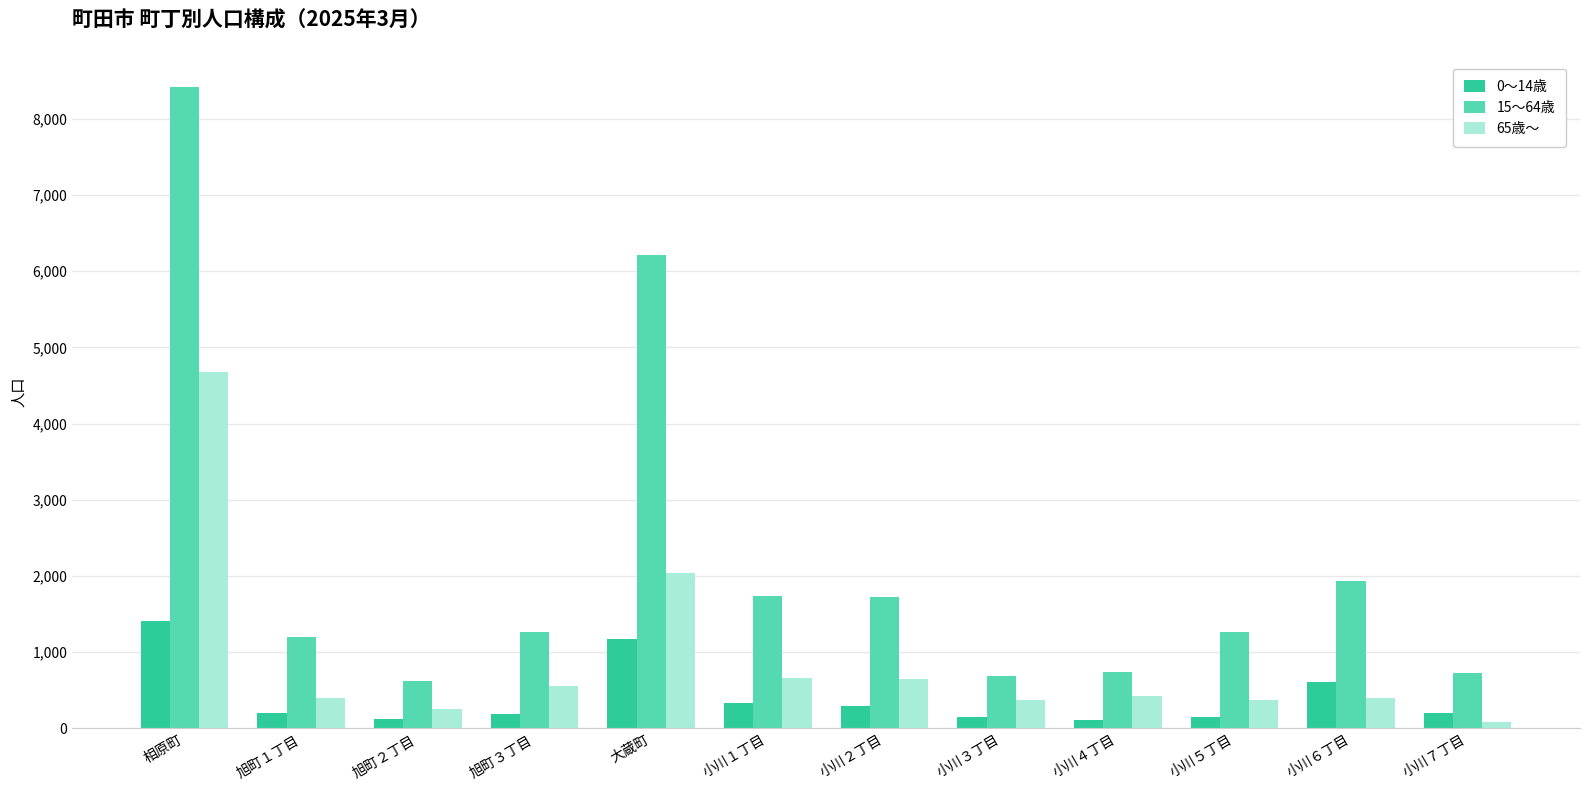

What is the difference between the highest and lowest values at 小川７丁目?

637